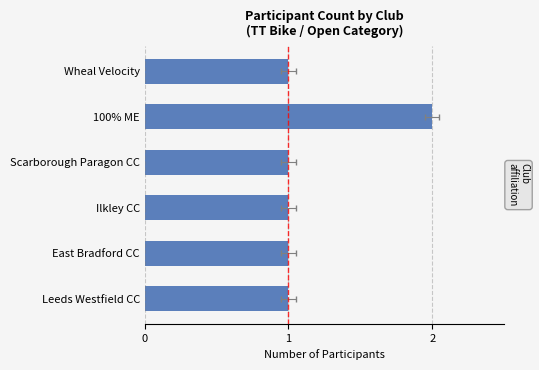

What is the maximum value shown in the chart?

2